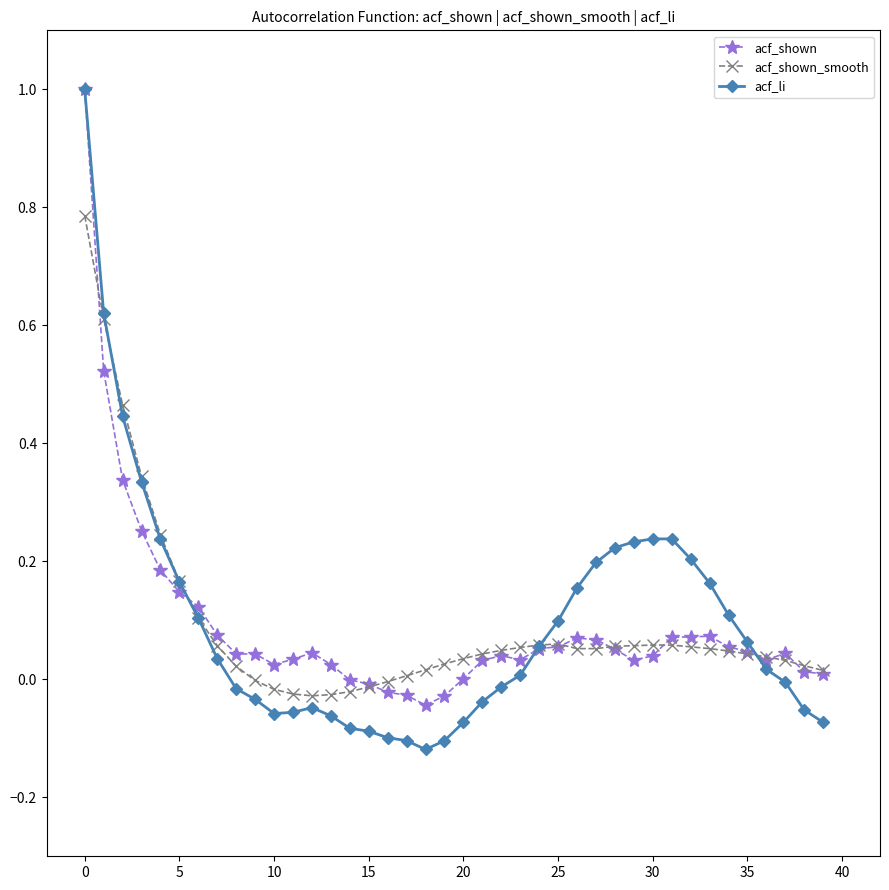

What are all the series names shown in the legend?

acf_shown, acf_shown_smooth, acf_li